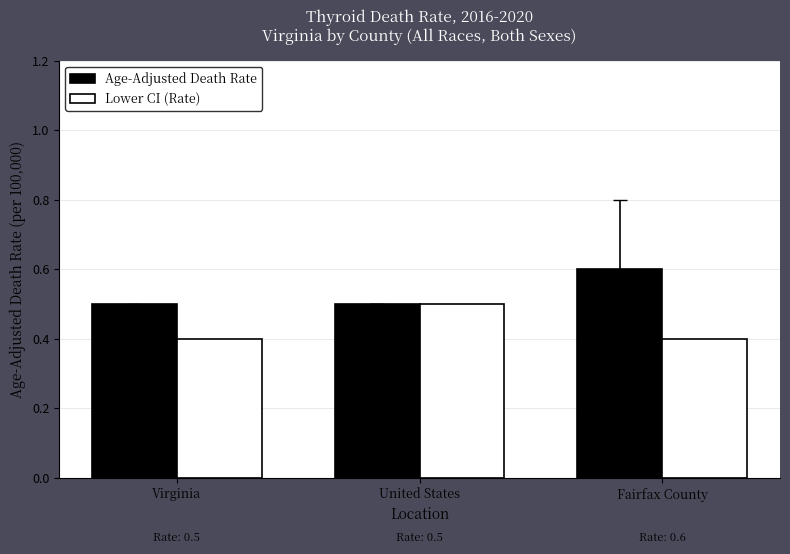

At how many categories does at least one series exceed 0?

3